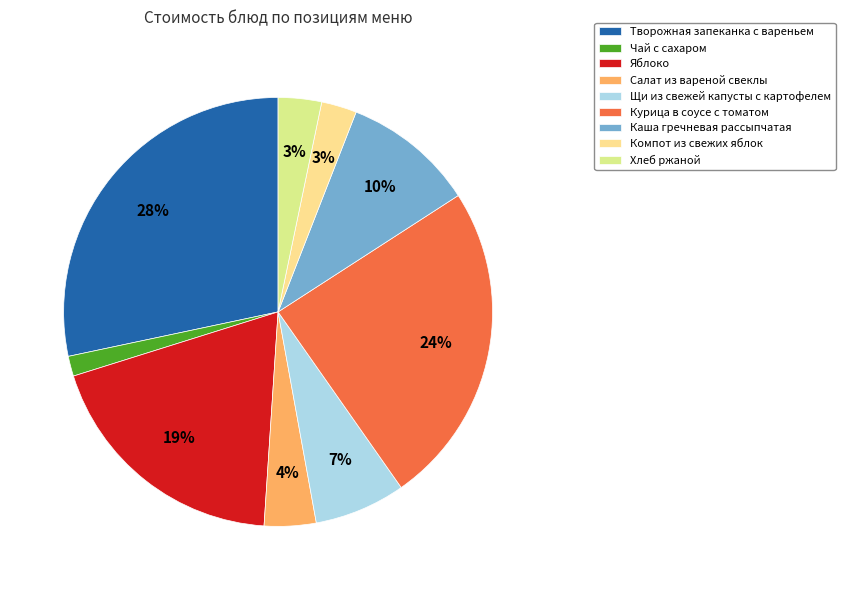

Approximately how many times larger is the value at Творожная запеканка с вареньем compared to Яблоко?

1.5